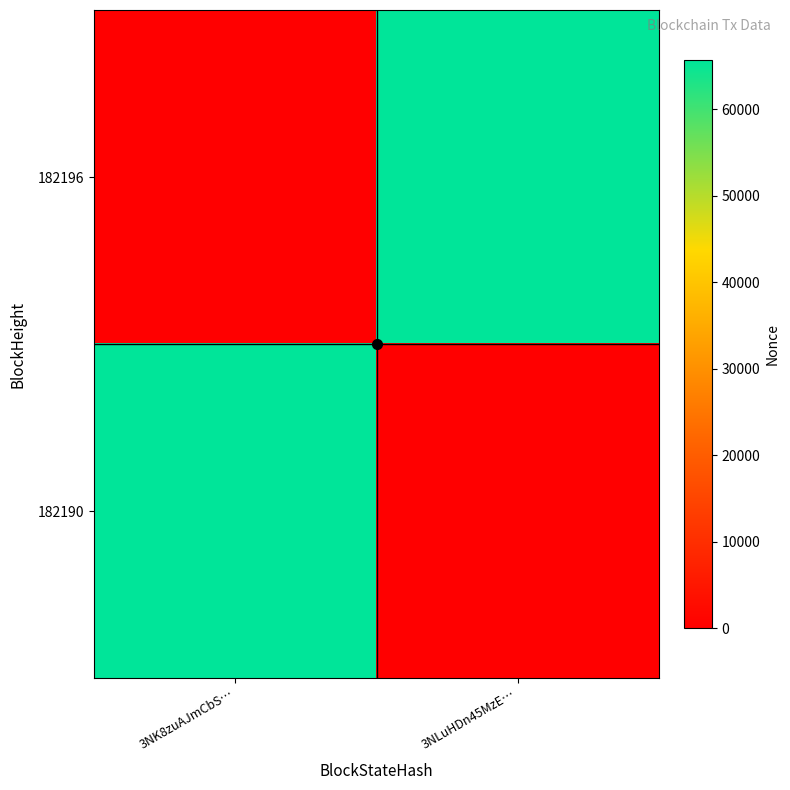

Reading left to right, list all the values displayed in this chart.

182196: 3NK8zuAJmCbS…=0	3NLuHDn45MzE…=65727
182190: 3NK8zuAJmCbS…=65727	3NLuHDn45MzE…=0